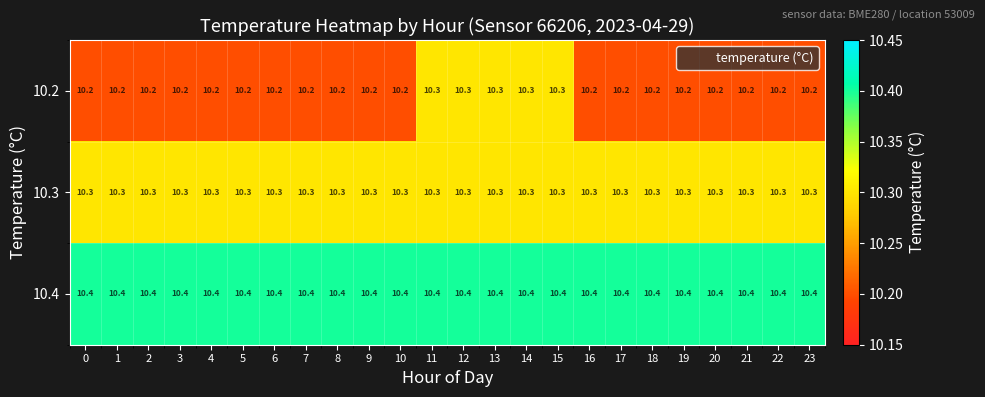

Is it true that 10.3 equals 15.4 at 6?

False